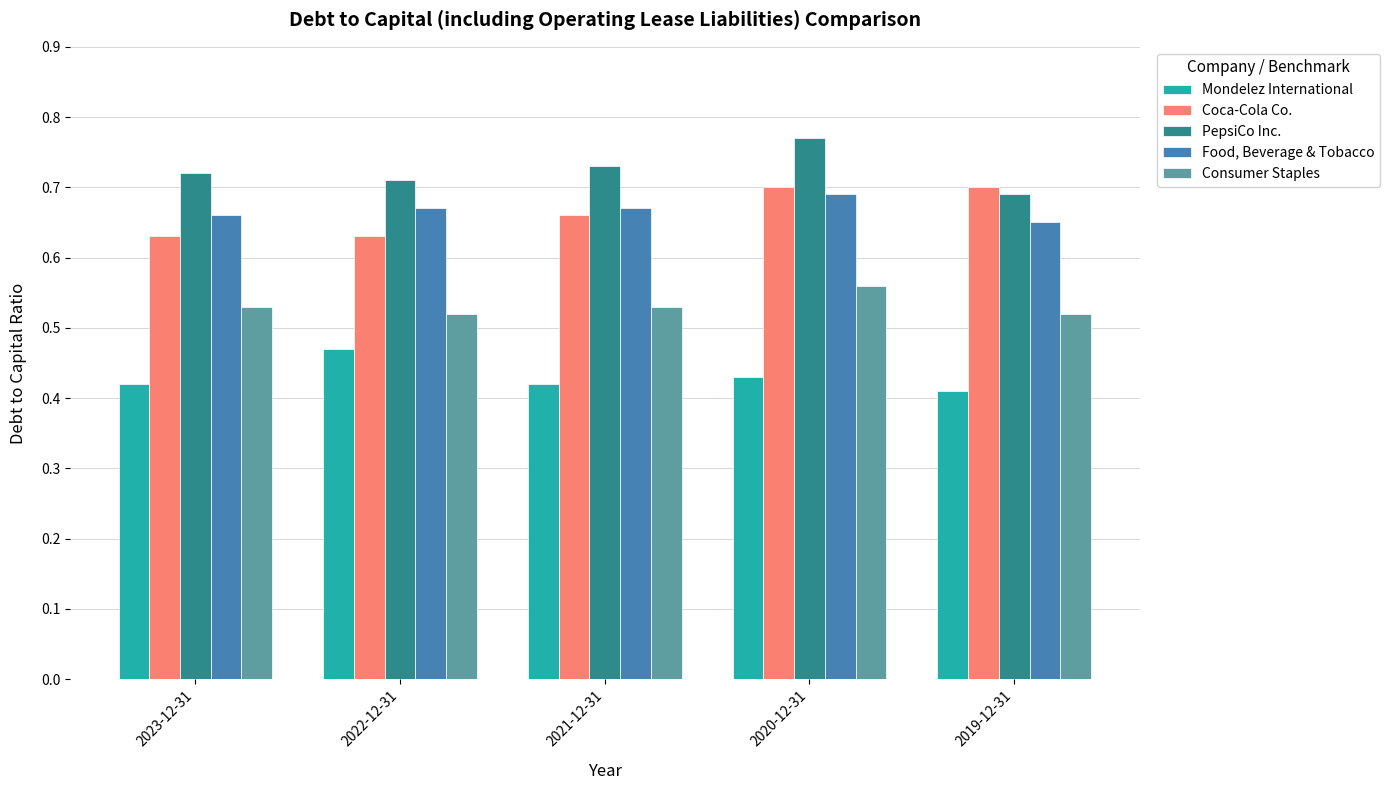

What is the spread (max minus min) of values at 2019-12-31?

0.3